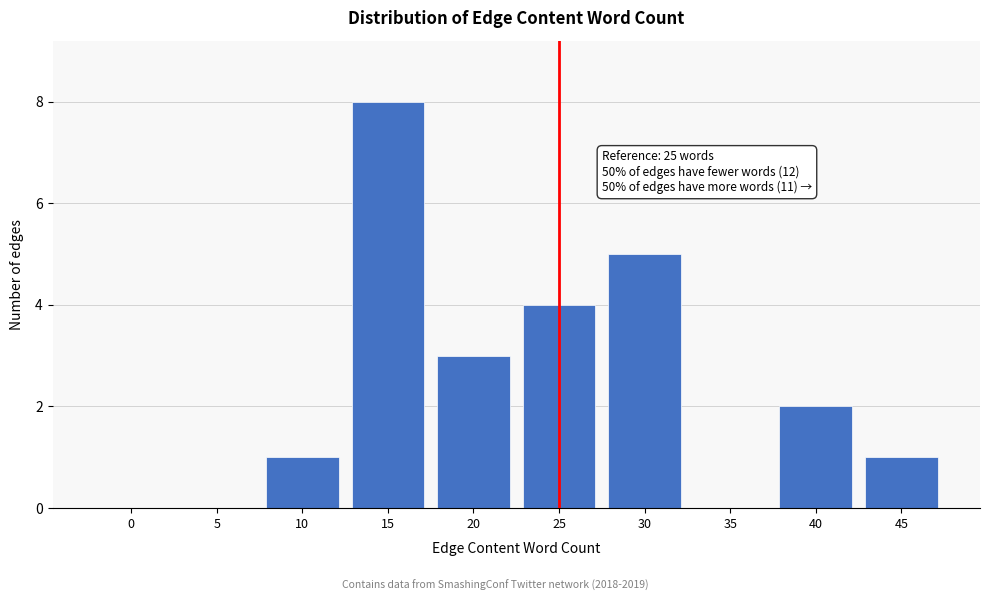

Reading left to right, extract all data points from this chart.

0=0	5=0	10=1	15=8	20=3	25=4	30=5	35=0	40=2	45=1